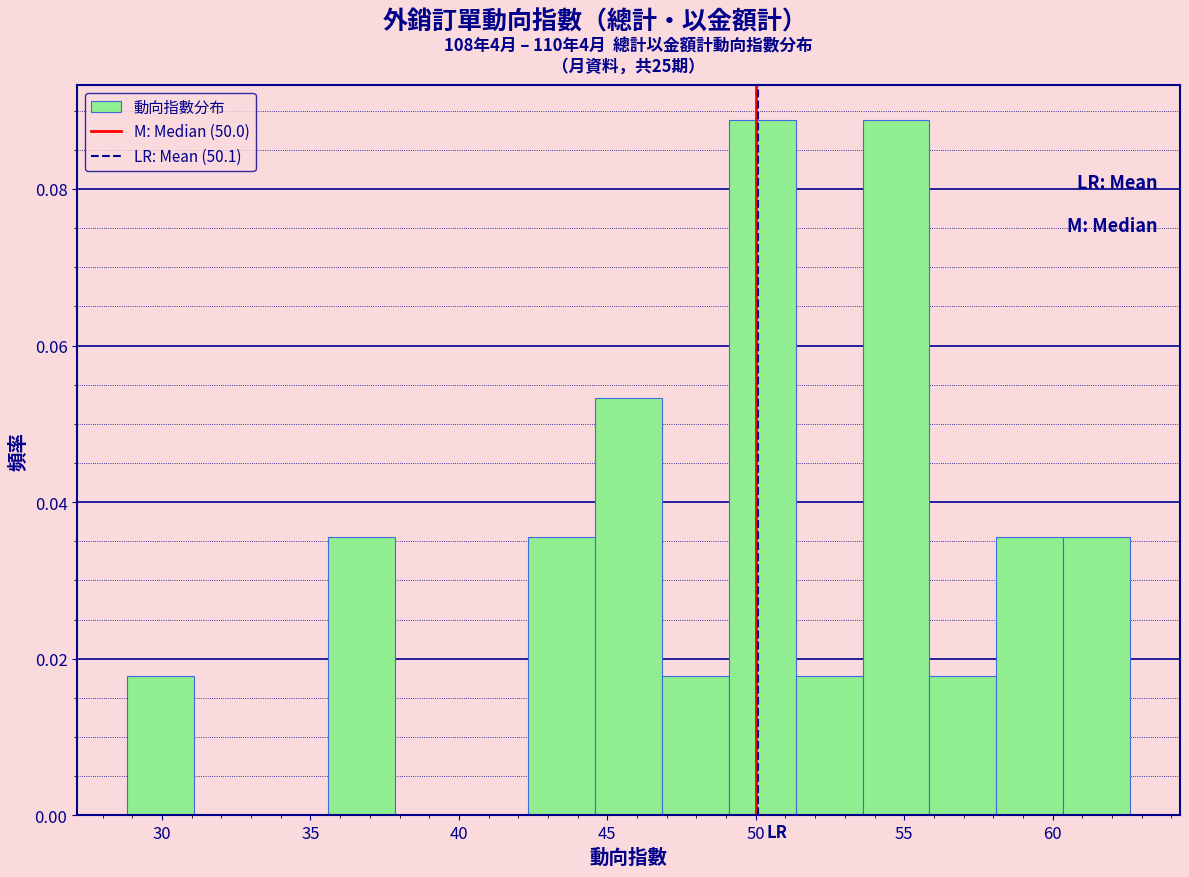

Reading left to right, list every bar in this chart as the range it spans on the x-axis followed by its height. Neither the bar edges nor the heights are printed on the chart, so give them approximately, as read against the axes.

29.0 to 31.0: 0.018
31.0 to 33.5: 0
33.5 to 35.5: 0
35.5 to 38.0: 0.036
38.0 to 40.0: 0
40.0 to 42.5: 0
42.5 to 44.5: 0.036
44.5 to 47.0: 0.054
47.0 to 49.0: 0.018
49.0 to 51.5: 0.088
51.5 to 53.5: 0.018
53.5 to 56.0: 0.088
56.0 to 58.0: 0.018
58.0 to 60.5: 0.036
60.5 to 62.5: 0.036